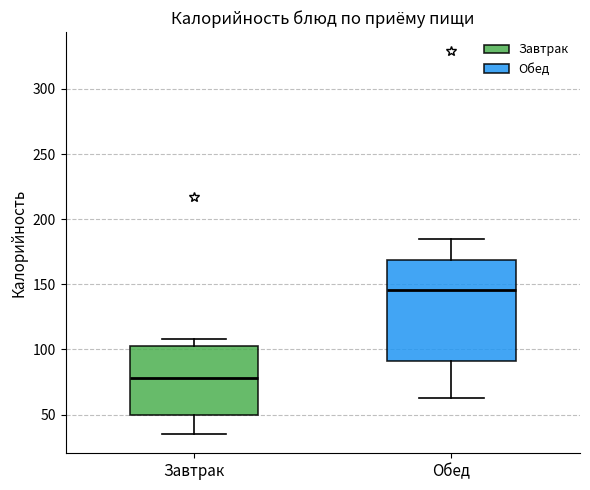

Which box has the highest median line?

Обед